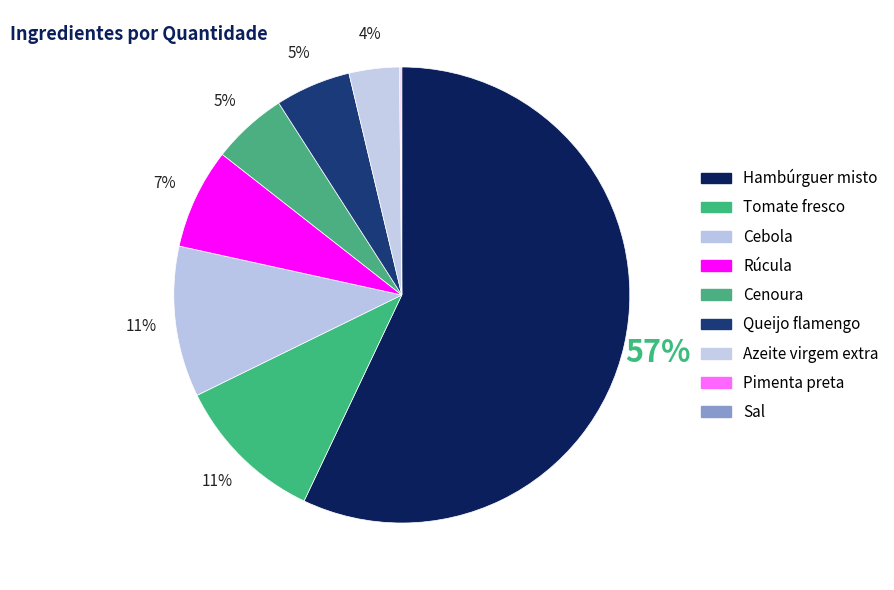

Is the sum of Azeite virgem extra and Hambúrguer misto greater than half?

Yes